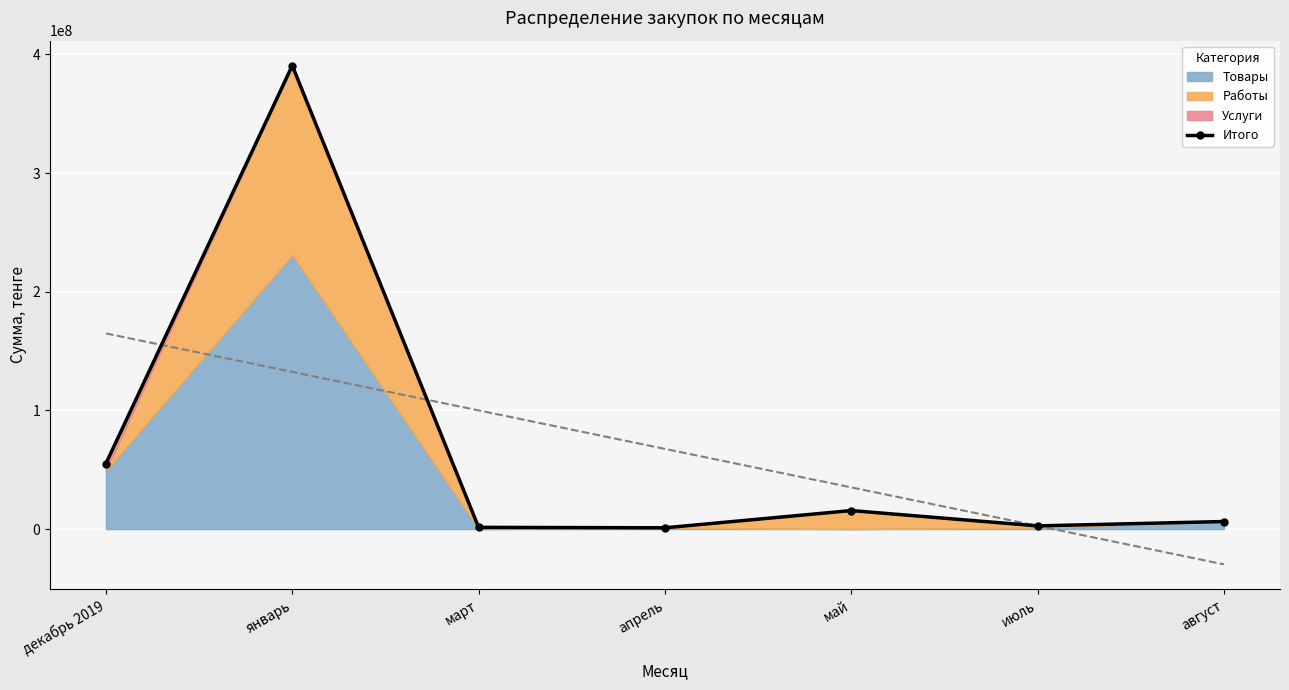

Which label corresponds to the smallest value in the chart?

апрель